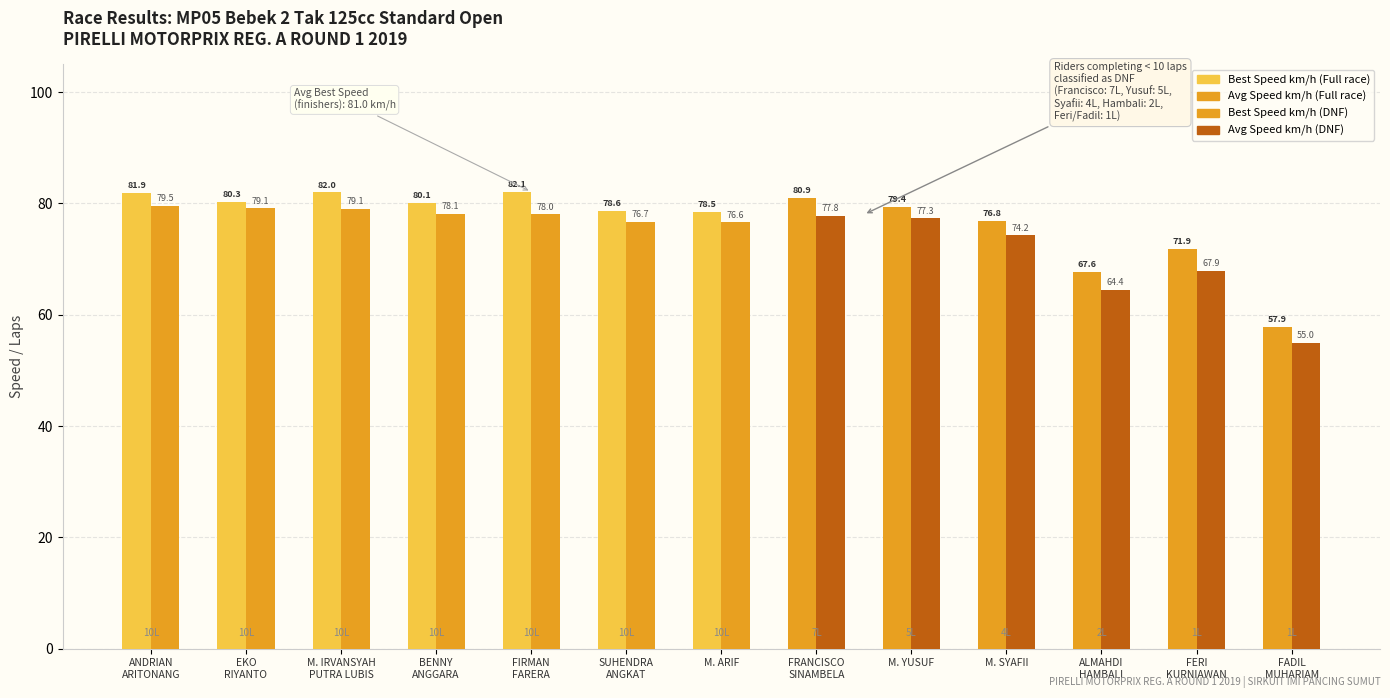

What is the spread (max minus min) of values at SUHENDRA
ANGKAT?

1.9